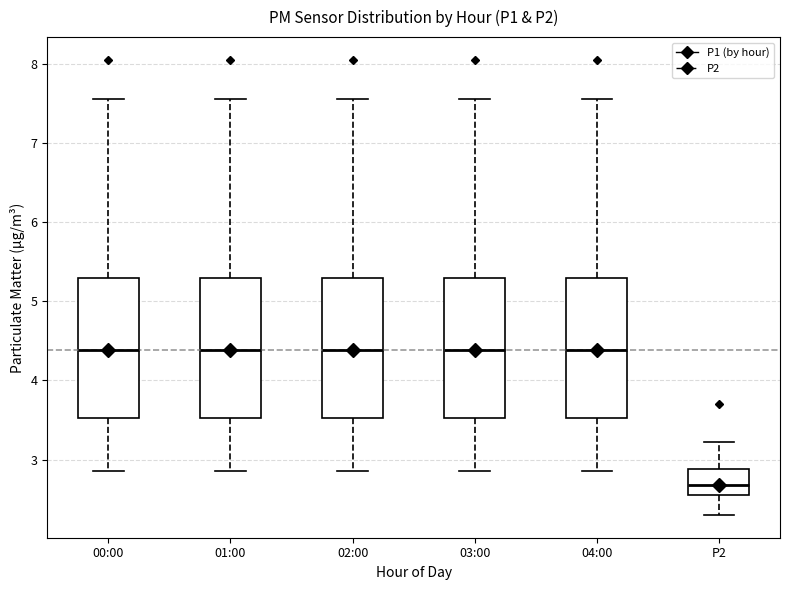

Reading left to right, transcribe this box plot: for each box, give where its median line is, the range the box spans, and where its two whiskers end, as read against the y-axis. The values are not printed on the chart, so give them approximately, as read against the axis.

00:00: median 4.4, box 3.5 to 5.3, whiskers 2.9 to 7.6
01:00: median 4.4, box 3.5 to 5.3, whiskers 2.9 to 7.6
02:00: median 4.4, box 3.5 to 5.3, whiskers 2.9 to 7.6
03:00: median 4.4, box 3.5 to 5.3, whiskers 2.9 to 7.6
04:00: median 4.4, box 3.5 to 5.3, whiskers 2.9 to 7.6
P2: median 2.7, box 2.6 to 2.9, whiskers 2.3 to 3.2